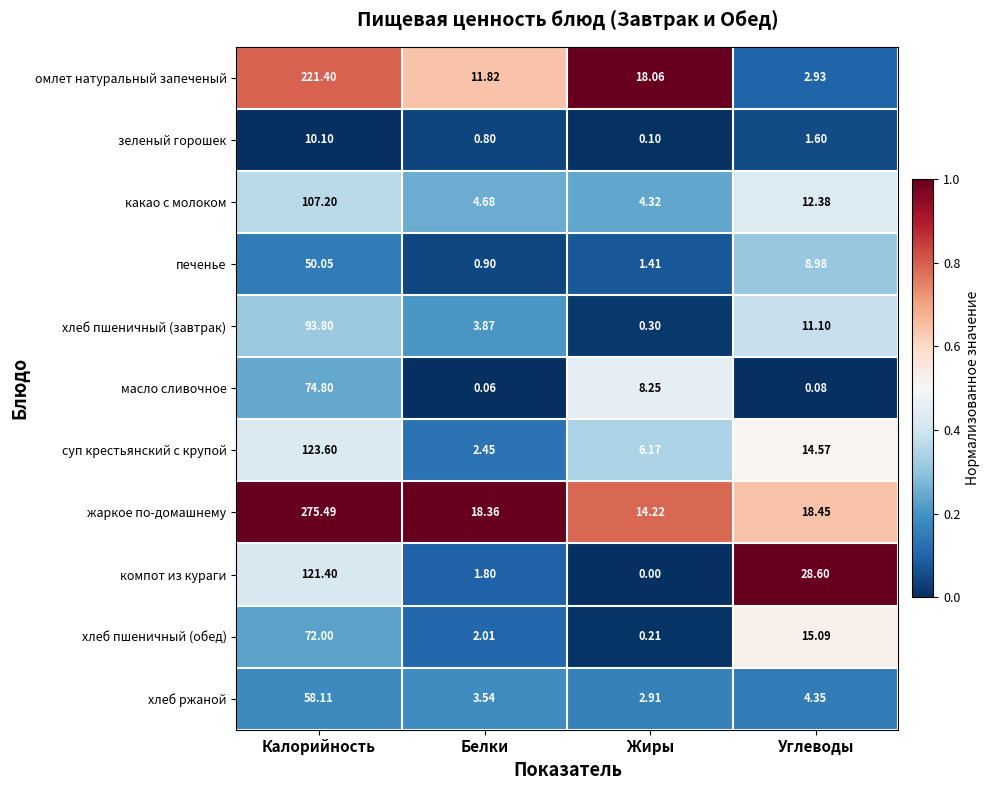

How many data points does each series have?

4